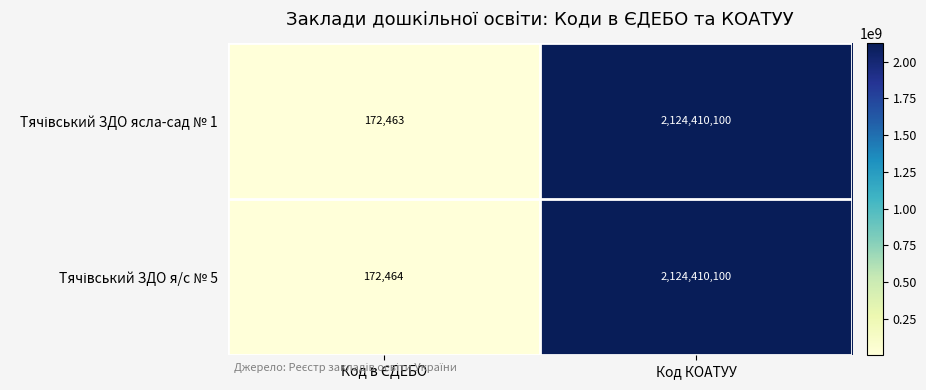

What is the maximum value shown in the chart?

2124410100